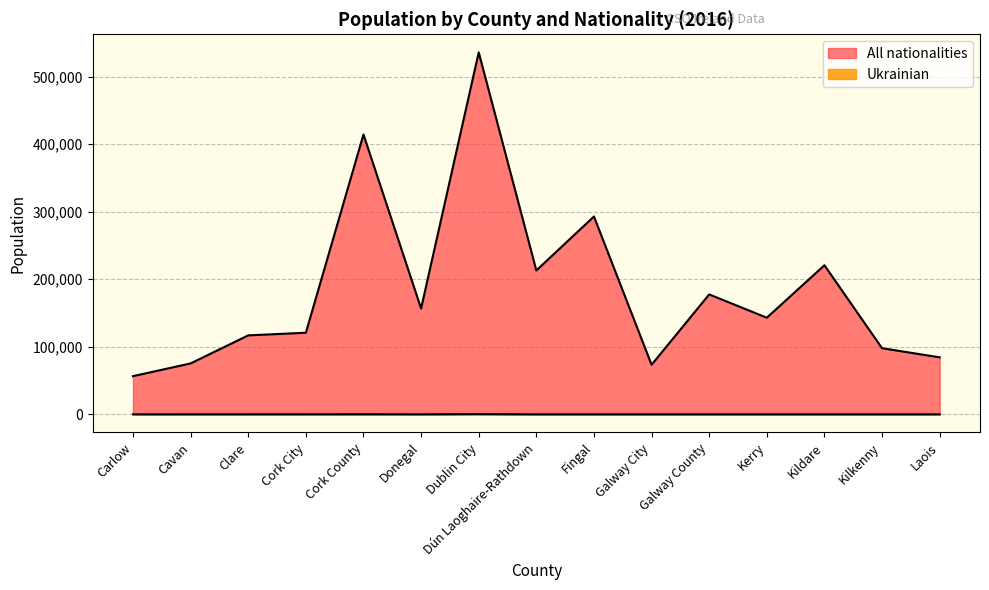

List the series in order of their overall mean, lowest first.

Ukrainian, All nationalities